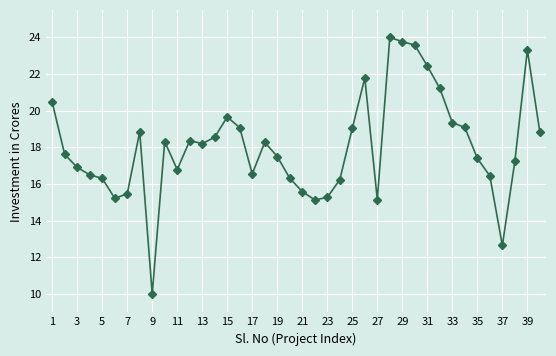

What is the sum of all values?

722.5